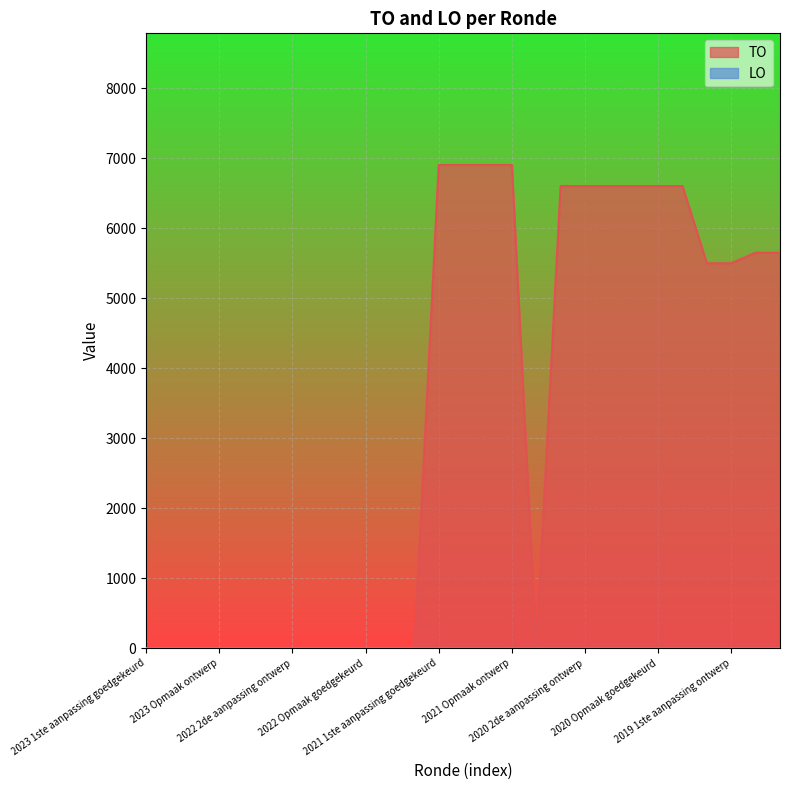

Reading left to right, what are all the values shown in this chart?

2023 1ste aanpassing goedgekeurd=0	2023 1ste aanpassing ontwerp=0	2023 Opmaak goedgekeurd=0	2023 Opmaak ontwerp=0	2022 uitvoering=0	2022 2de aanpassing goedgekeurd=0	2022 2de aanpassing ontwerp=0	2022 1ste aanpassing goedgekeurd=0	2022 1ste aanpassing ontwerp=0	2022 Opmaak goedgekeurd=0	2022 Opmaak ontwerp=0	2021 uitvoering=0	2021 1ste aanpassing goedgekeurd=6907	2021 1ste aanpassing ontwerp=6907	2021 Opmaak goedgekeurd=6907	2021 Opmaak ontwerp=6907	2020 uitvoering=0	2020 2de aanpassing goedgekeurd=6606	2020 2de aanpassing ontwerp=6606	2020 1ste aanpassing goedgekeurd=6606	2020 1ste aanpassing ontwerp=6606	2020 Opmaak goedgekeurd=6606	2020 Opmaak ontwerp=6606	2019 1ste aanpassing goedgekeurd=5502	2019 1ste aanpassing ontwerp=5502	2019 opmaak goedgekeurd=5653	2019 opmaak ontwerp=5653